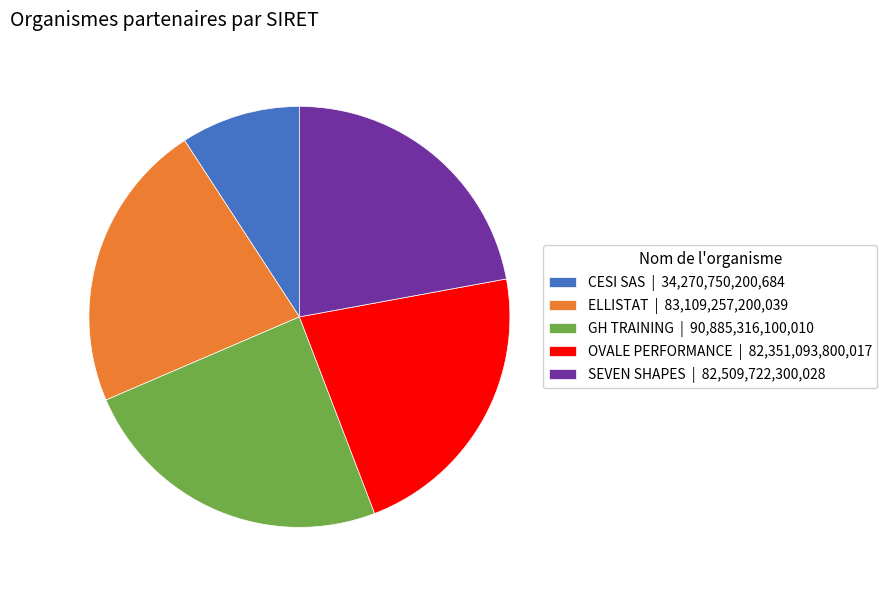

How many segments does this pie chart have?

5